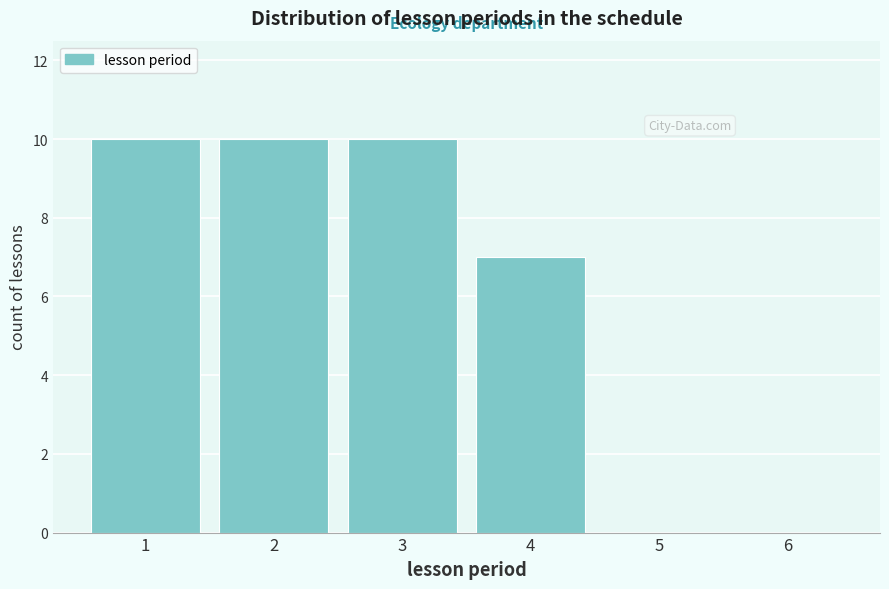

Reading left to right, list all the values displayed in this chart.

1=10	2=10	3=10	4=7	5=0	6=0